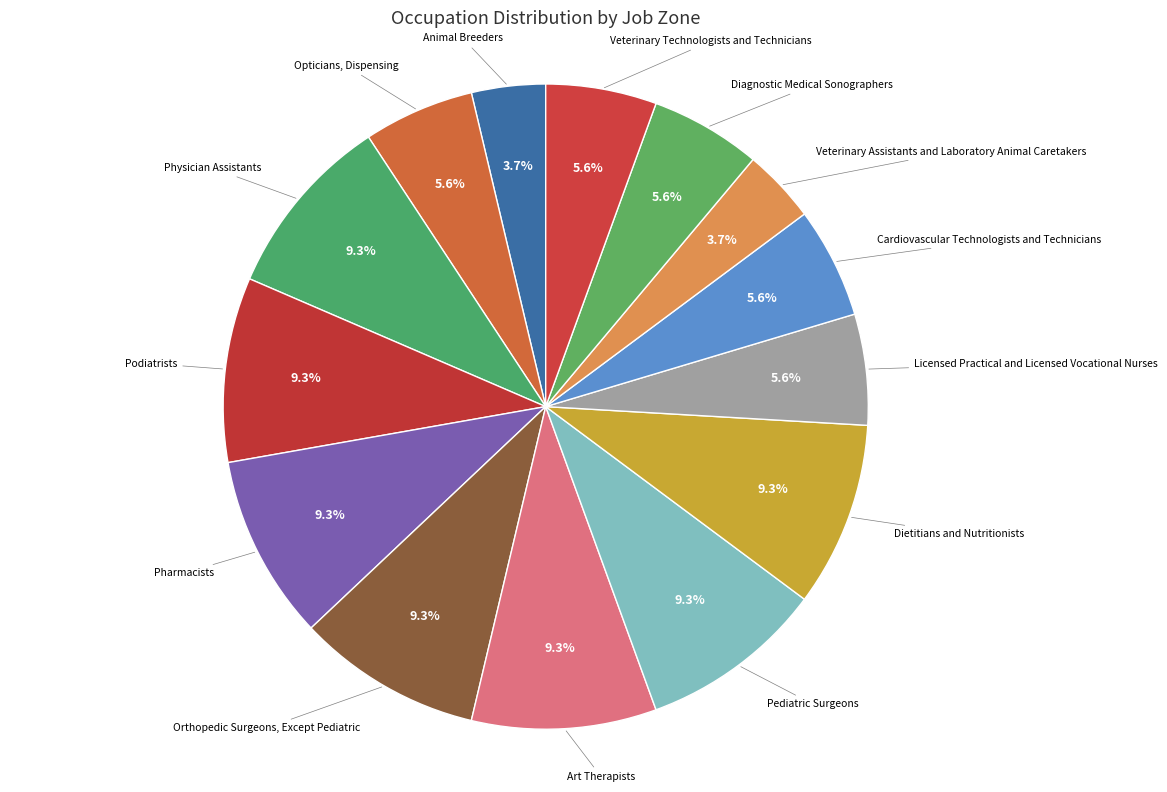

Count the number of slices in the pie.

14